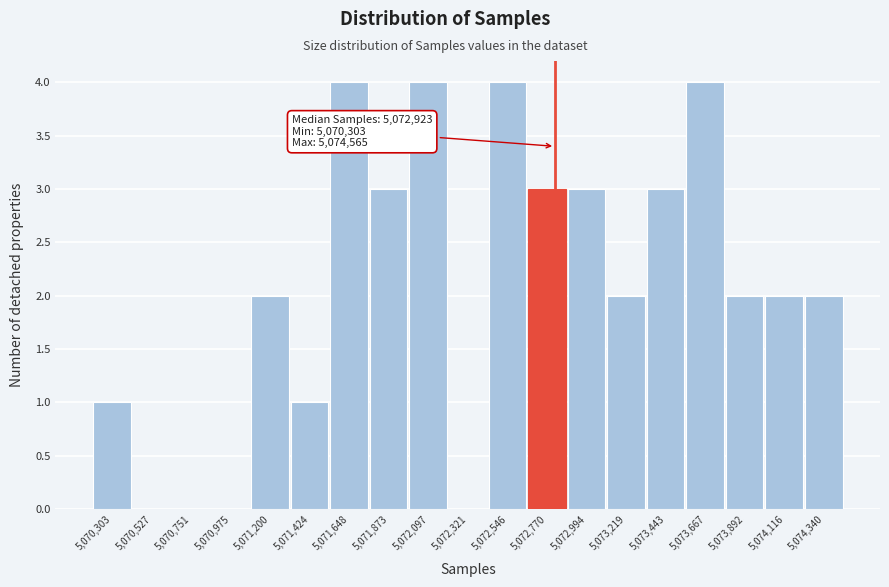

Reading left to right, extract all data points from this chart.

5,070,303=1	5,070,527=0	5,070,751=0	5,070,975=0	5,071,200=2	5,071,424=1	5,071,648=4	5,071,873=3	5,072,097=4	5,072,321=0	5,072,546=4	5,072,770=3	5,072,994=3	5,073,219=2	5,073,443=3	5,073,667=4	5,073,892=2	5,074,116=2	5,074,340=2